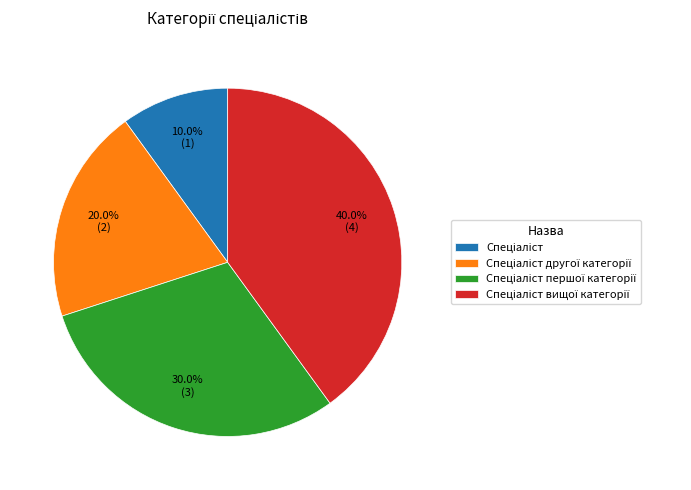

Does any single category account for the majority?

No